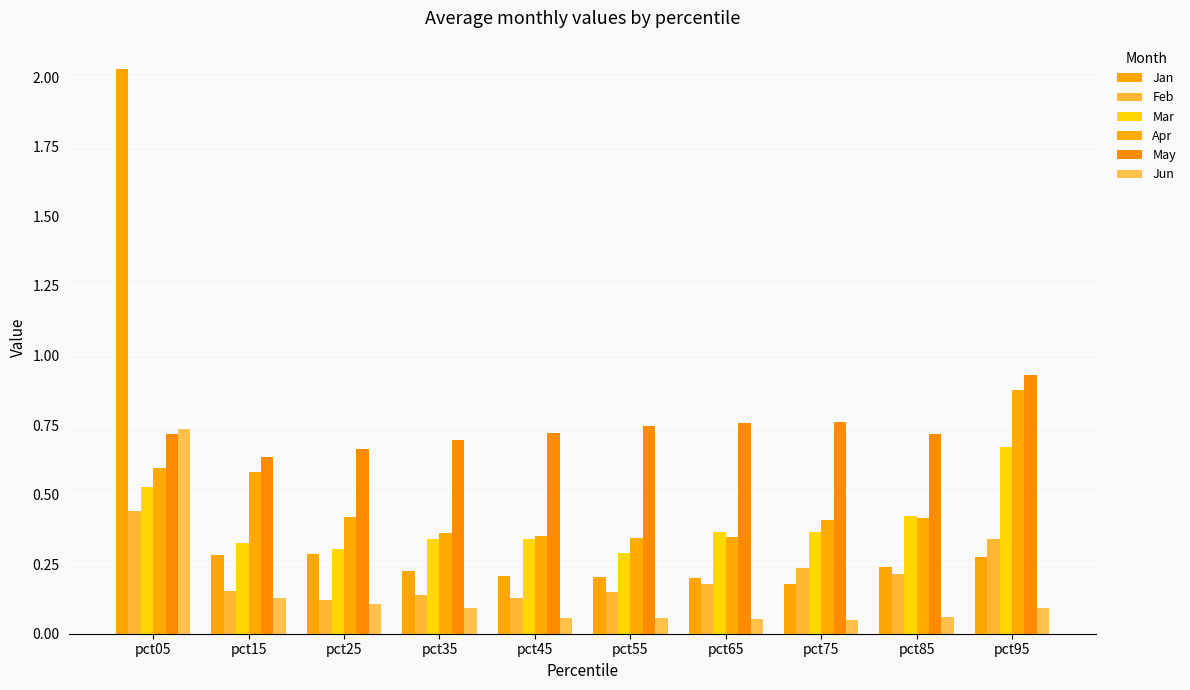

Which series changed the most between pct65 and pct85?

Apr